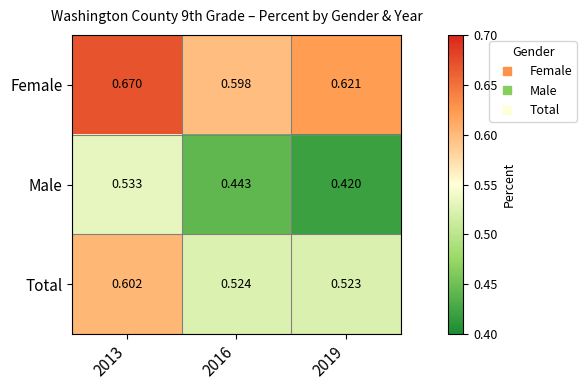

List the series in order of their peak value, lowest first.

Male, Total, Female